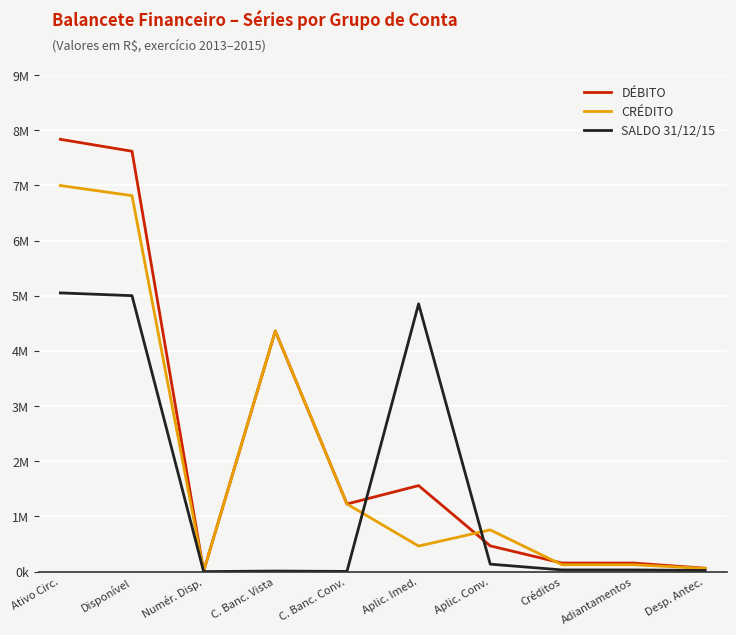

What are all the series names shown in the legend?

DÉBITO, CRÉDITO, SALDO 31/12/15